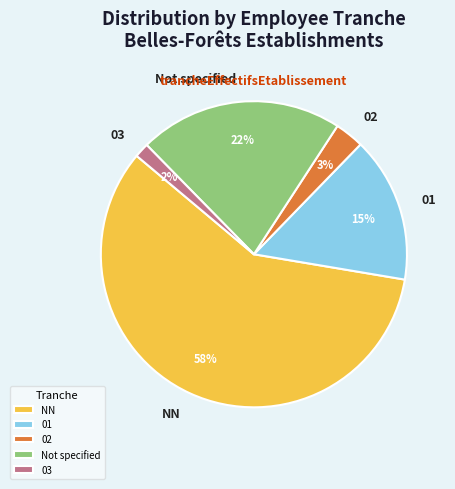

What is the smallest slice in the pie chart?

03